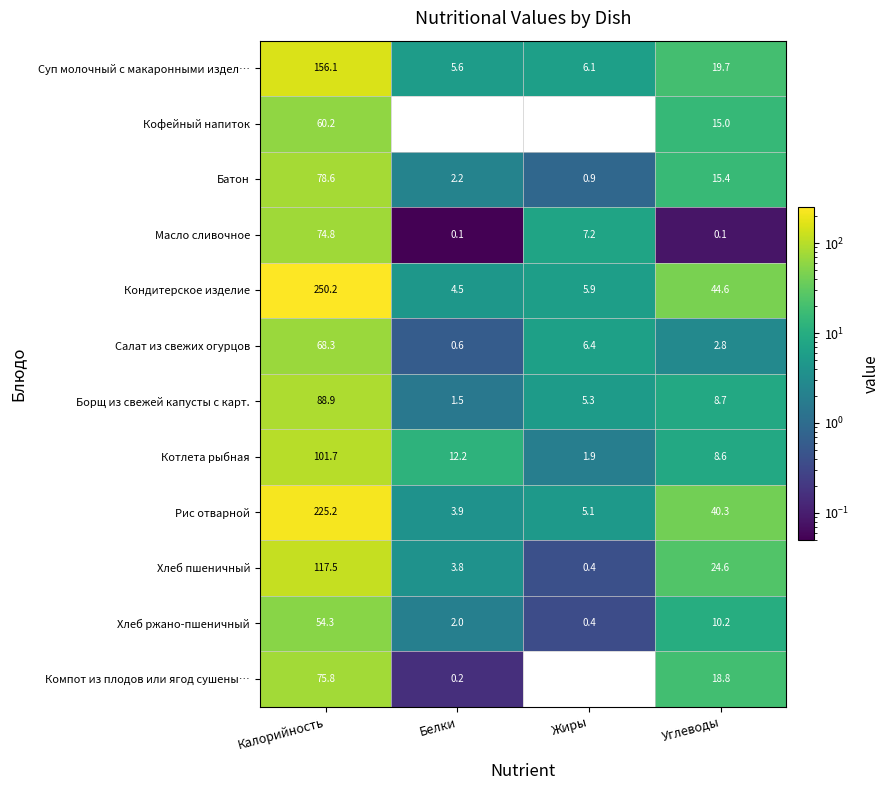

At how many categories does at least one series exceed 146?

1